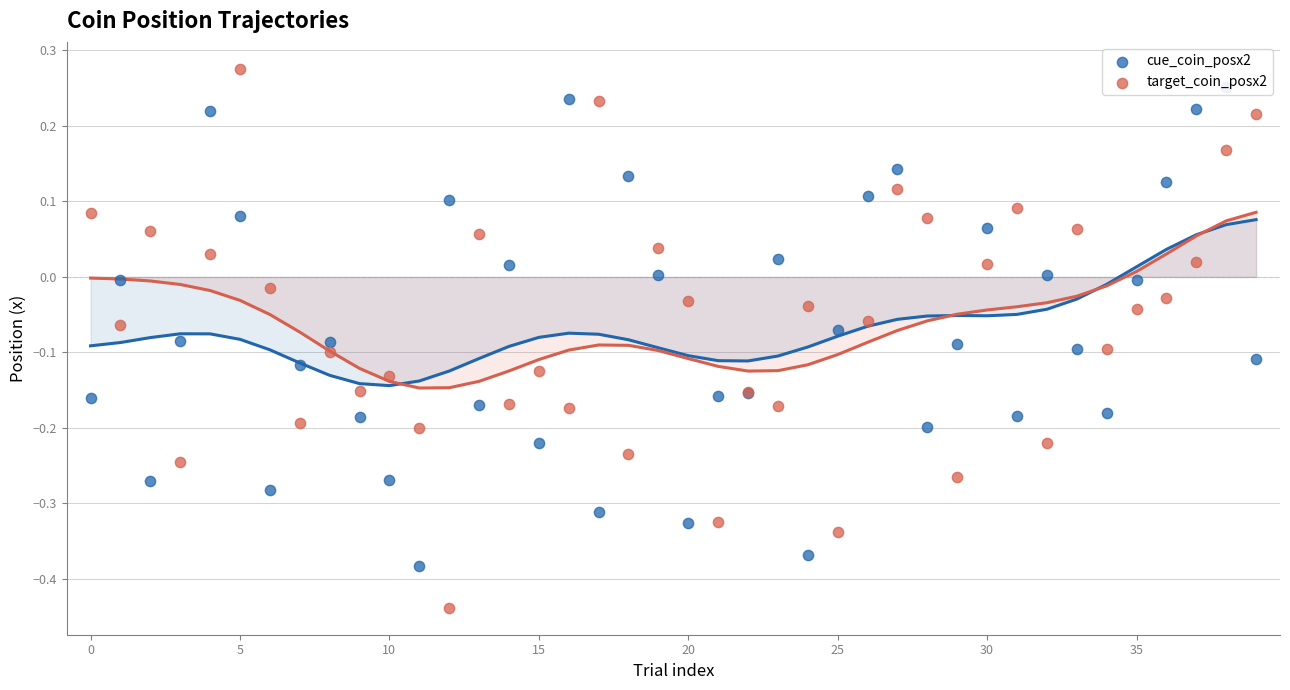

Is the value of cue_coin_posx2 at 19 greater than the value of target_coin_posx2 at 17?

No